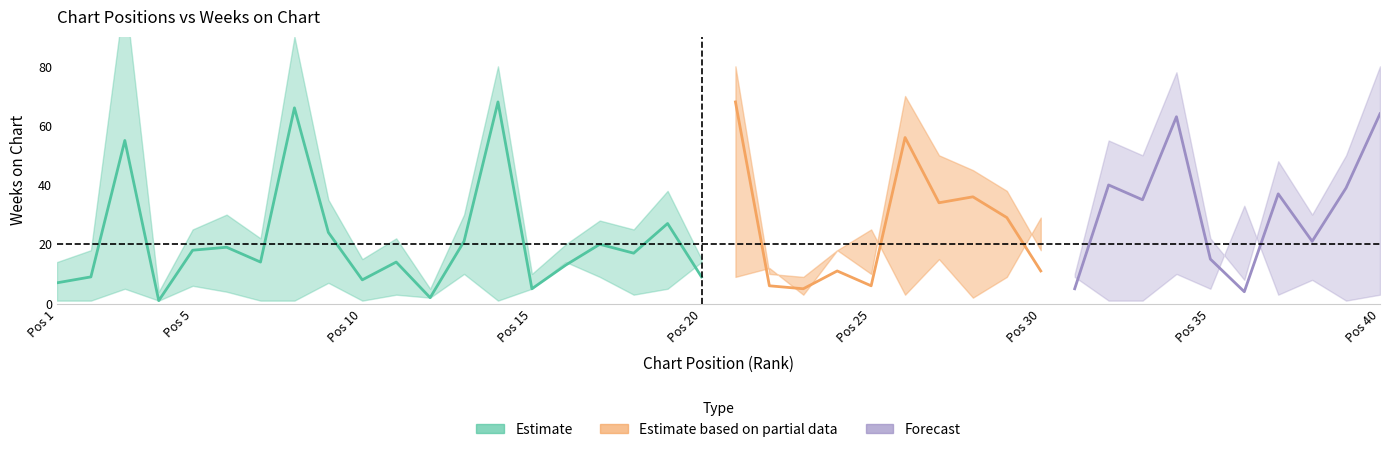

How many values in the peak_lower series exceed 3?

18